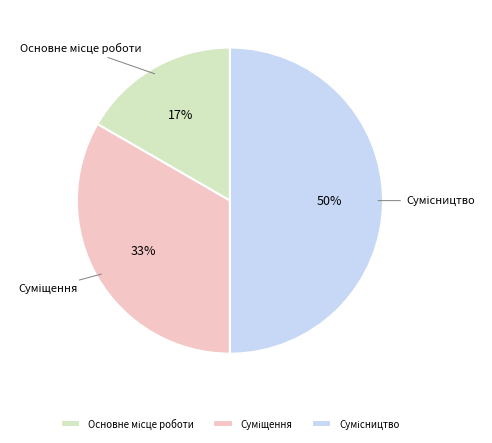

To the nearest percent, what is the difference between the largest and smallest slice percentages?

33%